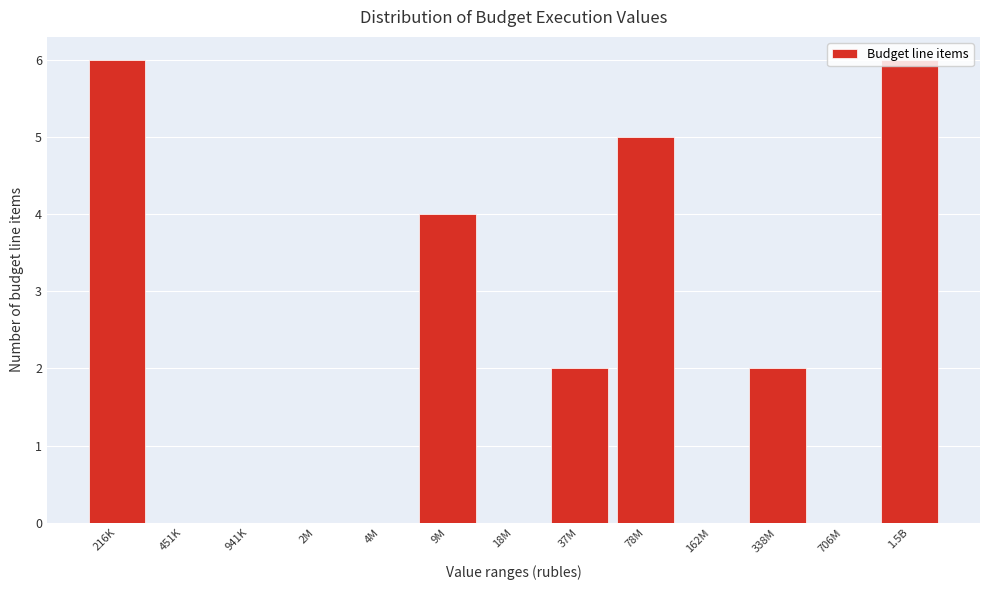

What is the maximum value shown in the chart?

6